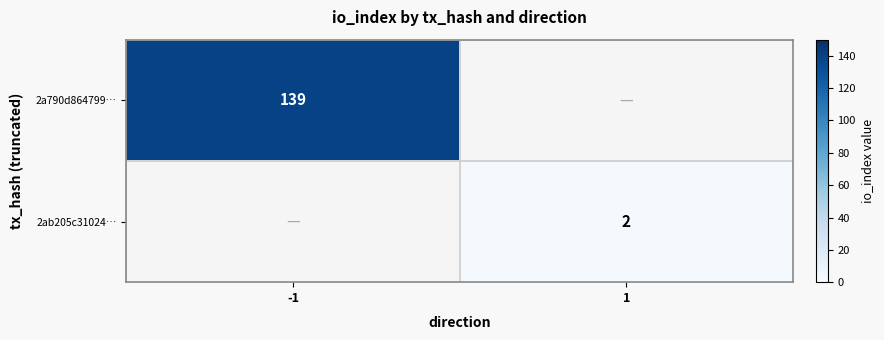

True or false: 2a790d864799… has a value of 226 at -1.

False